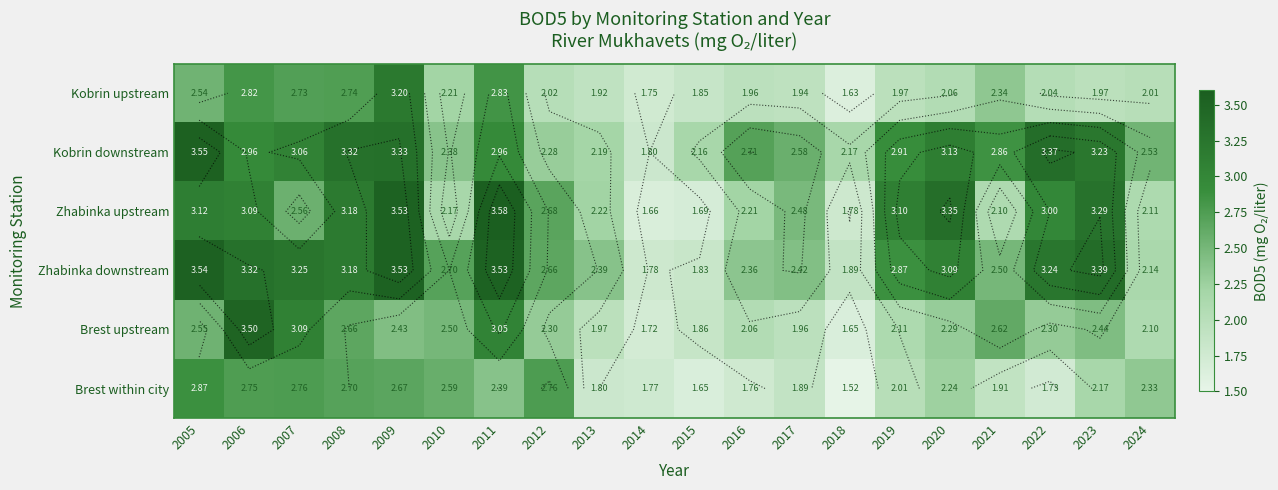

Is it true that Zhabinka downstream equals 3.7 at 2017?

False